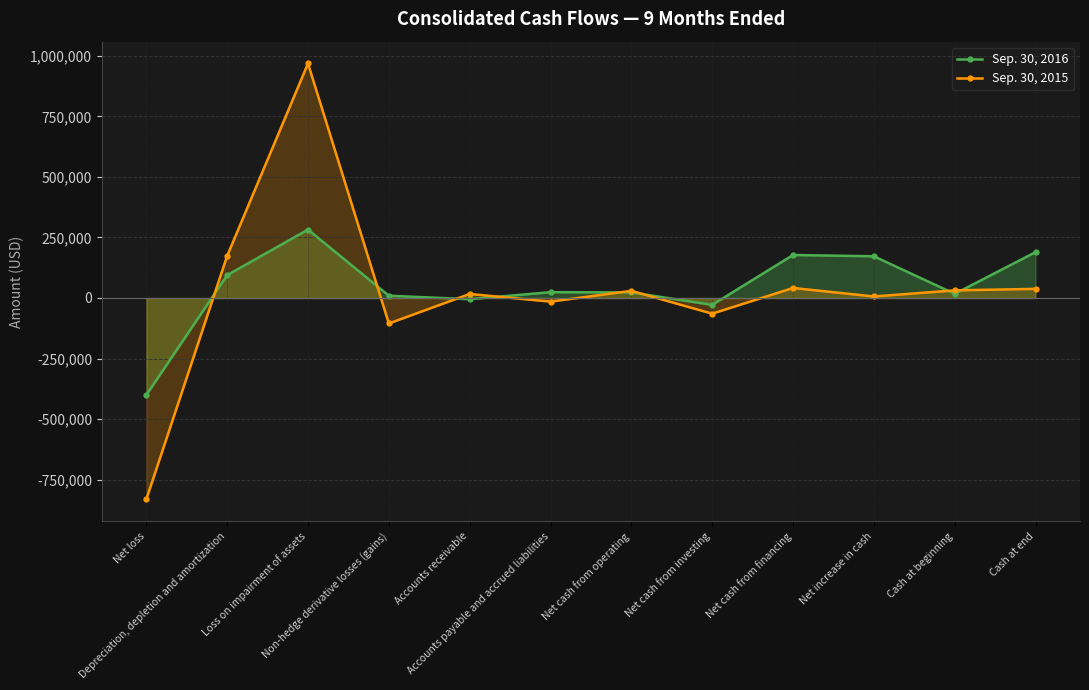

Which series changed the most between Loss on impairment of assets and Net cash from financing?

Sep. 30, 2015